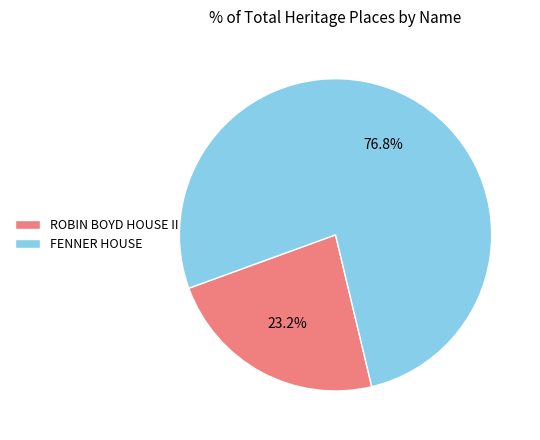

To the nearest percent, what portion does ROBIN BOYD HOUSE II represent?

23%